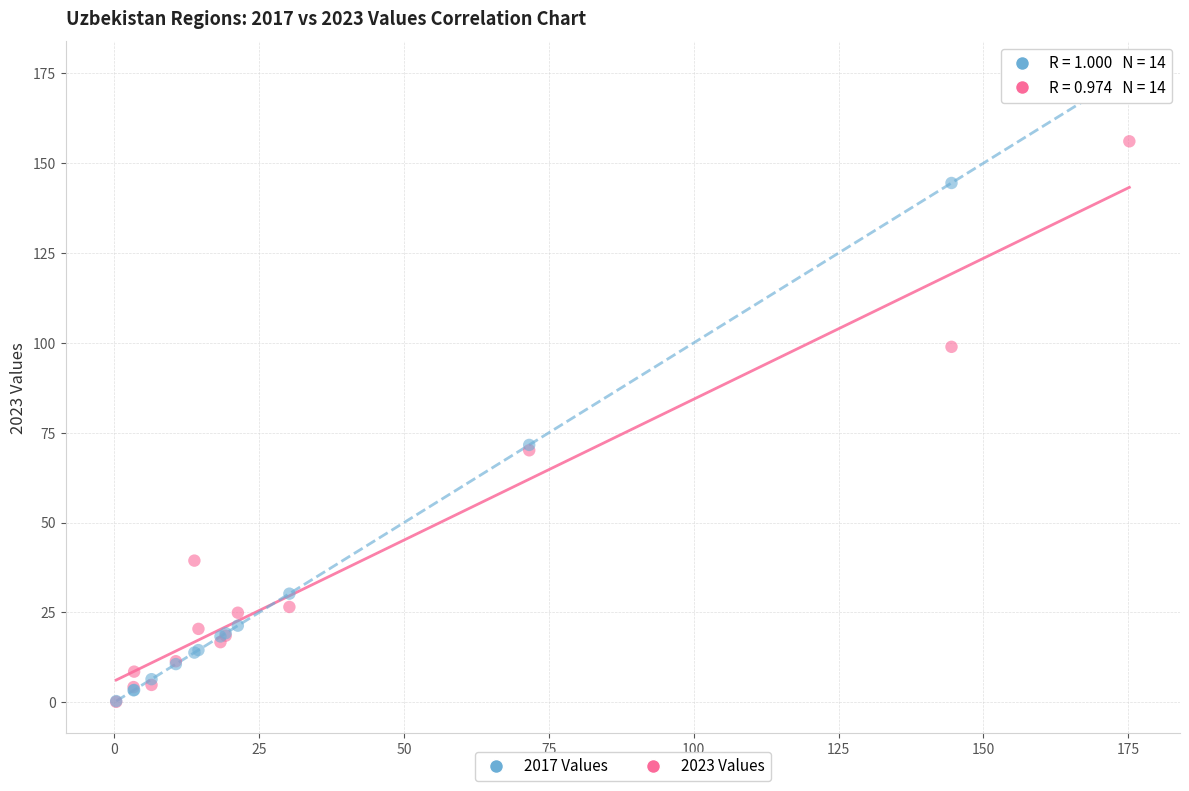

Across all series, what Y value is closest to 87?

98.9